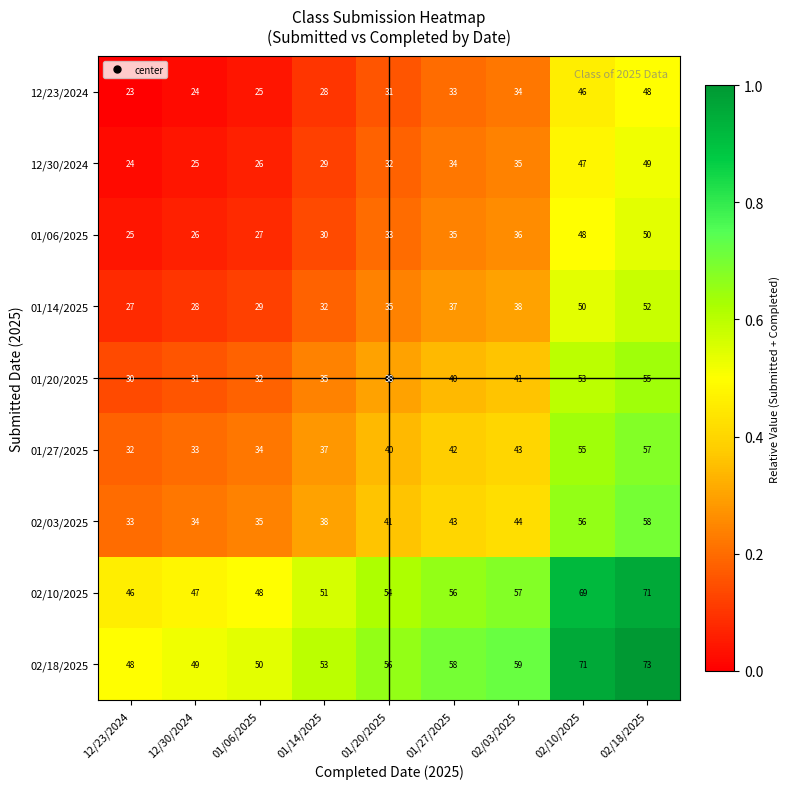

What is the spread (max minus min) of values at 02/10/2025?

25